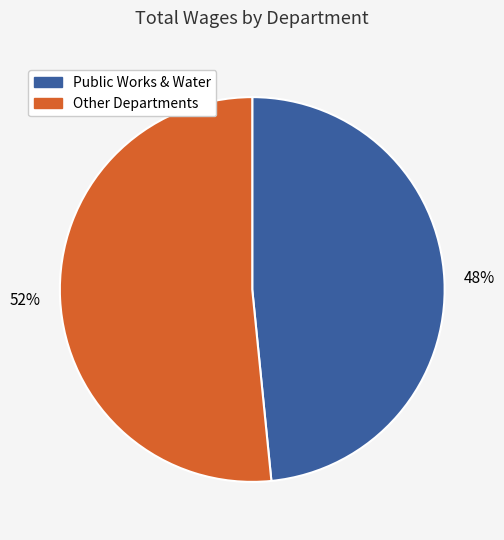

To the nearest percent, what is the average slice percentage?

50%